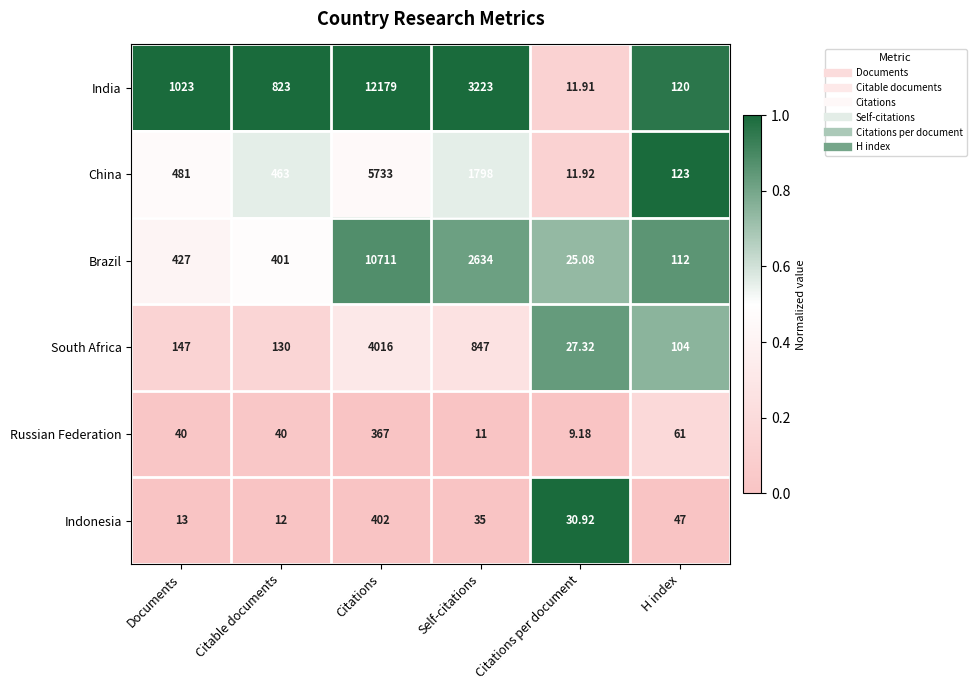

At which label does Russian Federation reach its peak?

Citations